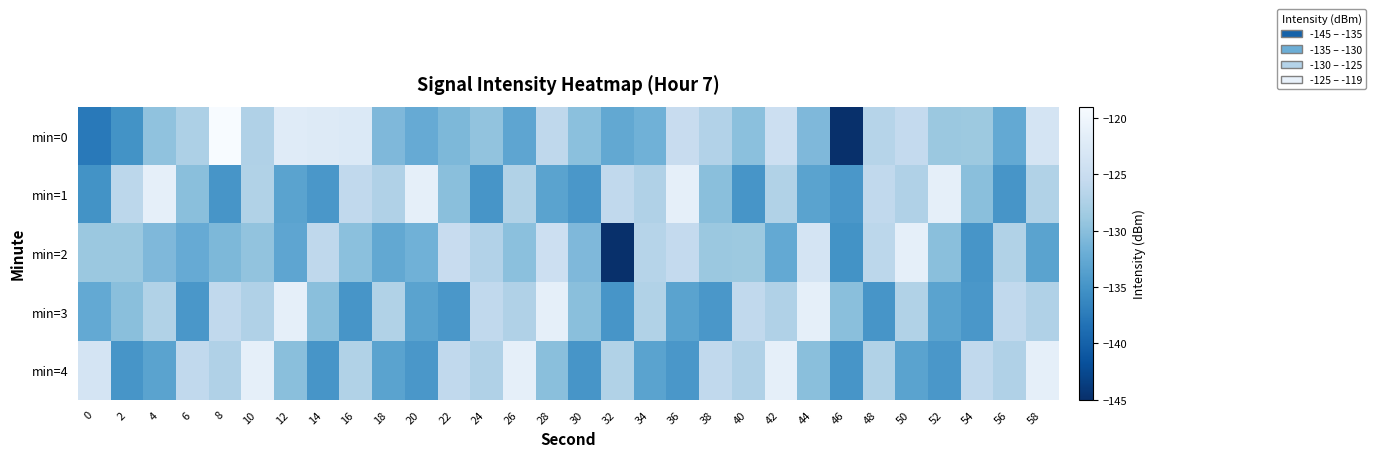

At 42, list the series in order from largest to smallest.

min=4, min=0, min=1, min=3, min=2